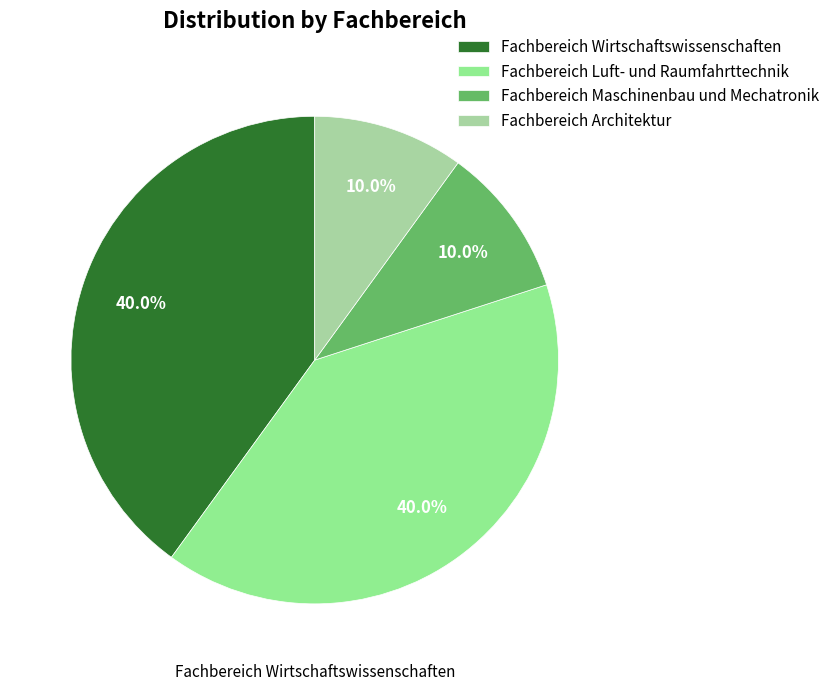

How many segments does this pie chart have?

4